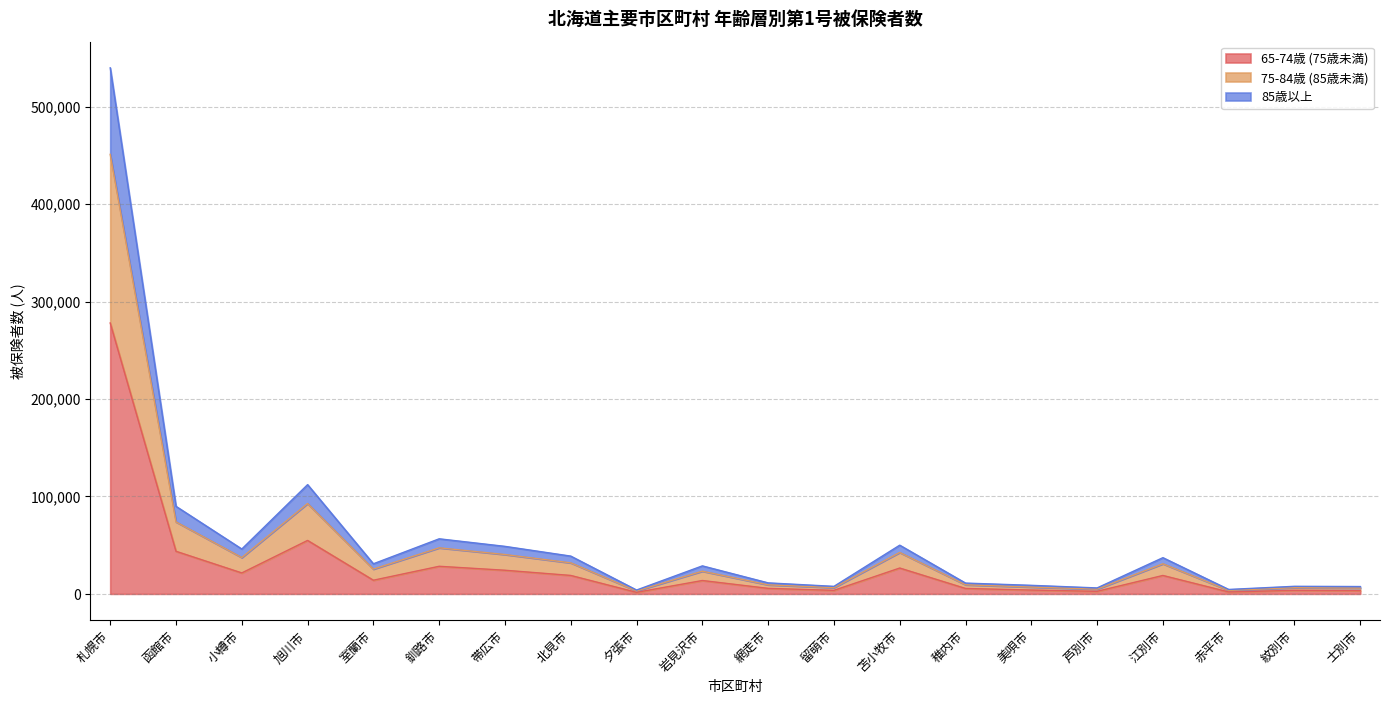

Which category has the highest value in the 65-74歳 (75歳未満) series?

札幌市